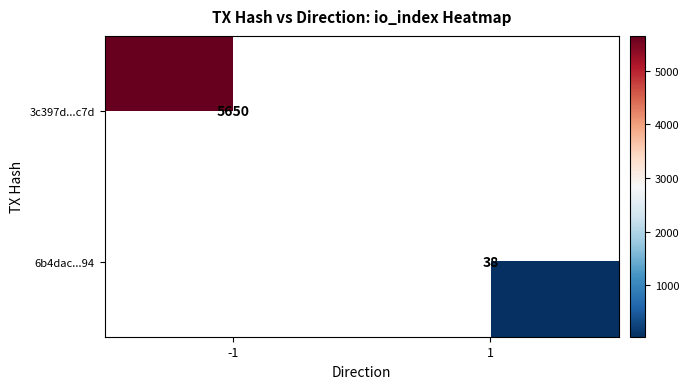

True or false: 3c397d...c7d has a value of 5650 at -1.

True